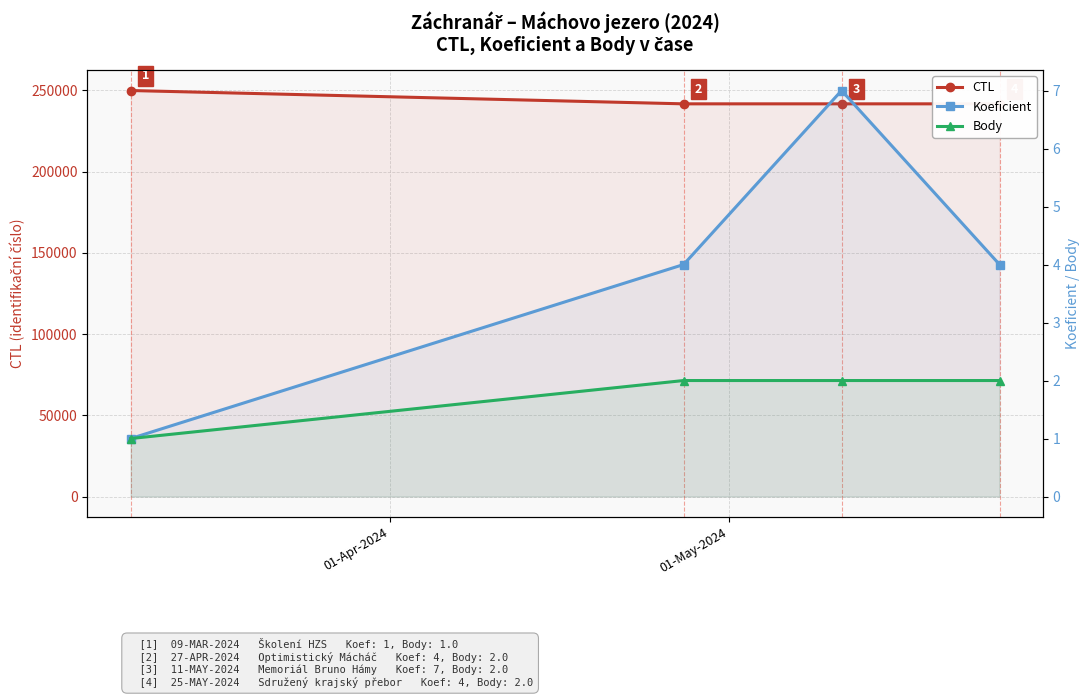

What is the difference between the maximum and minimum values in the CTL series?

8199